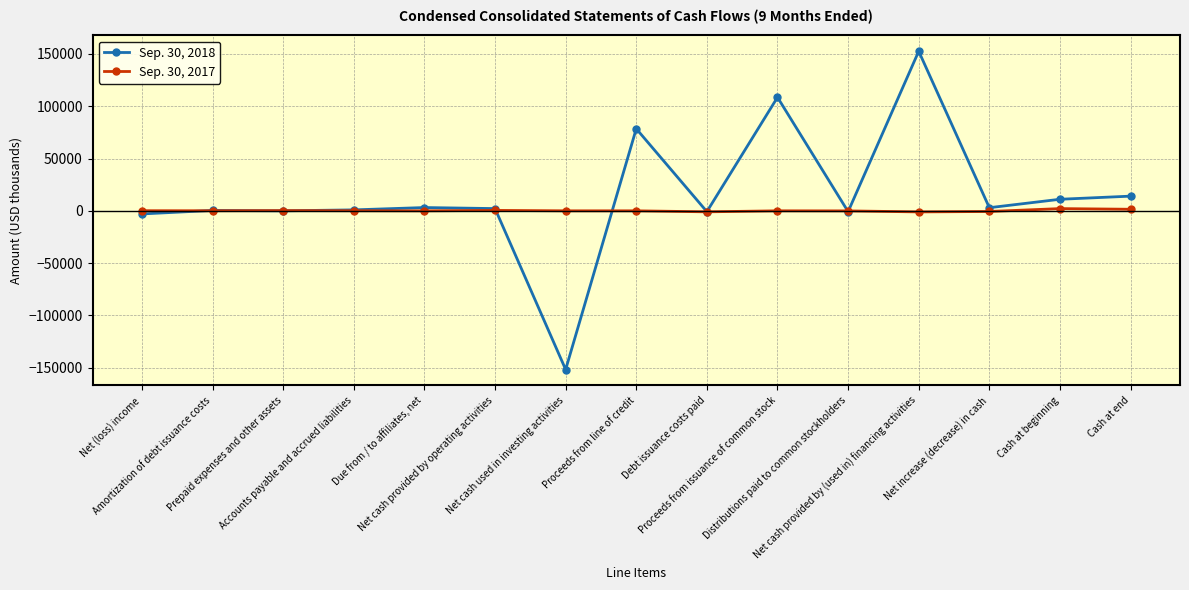

What is the value of the Sep. 30, 2017 point at the 5th from the left?

-19